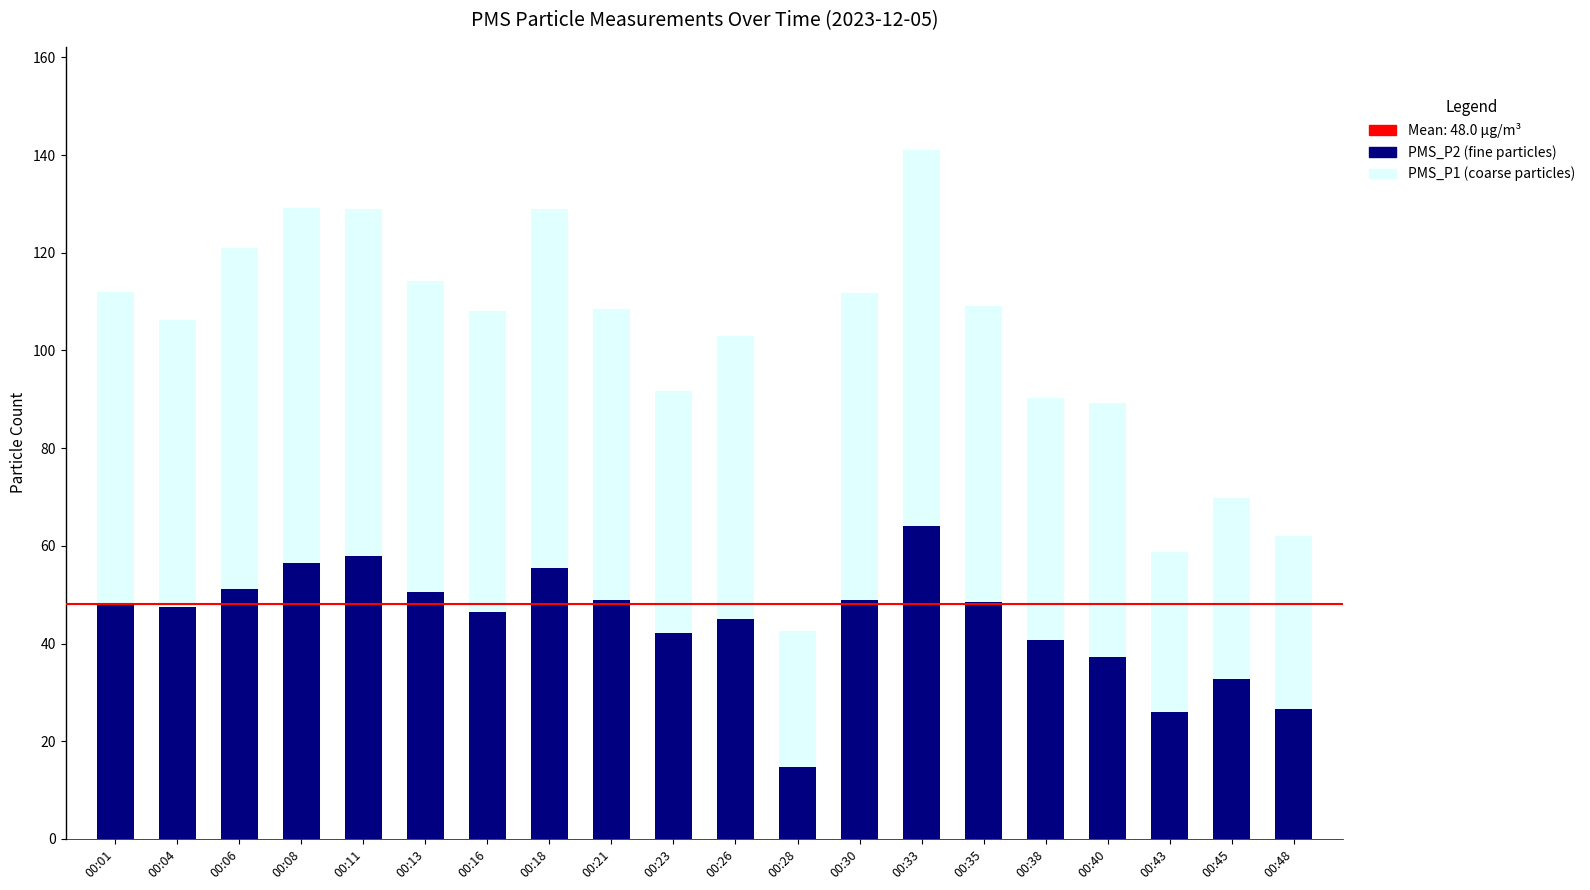

Does the chart contain stacked bars?

Yes